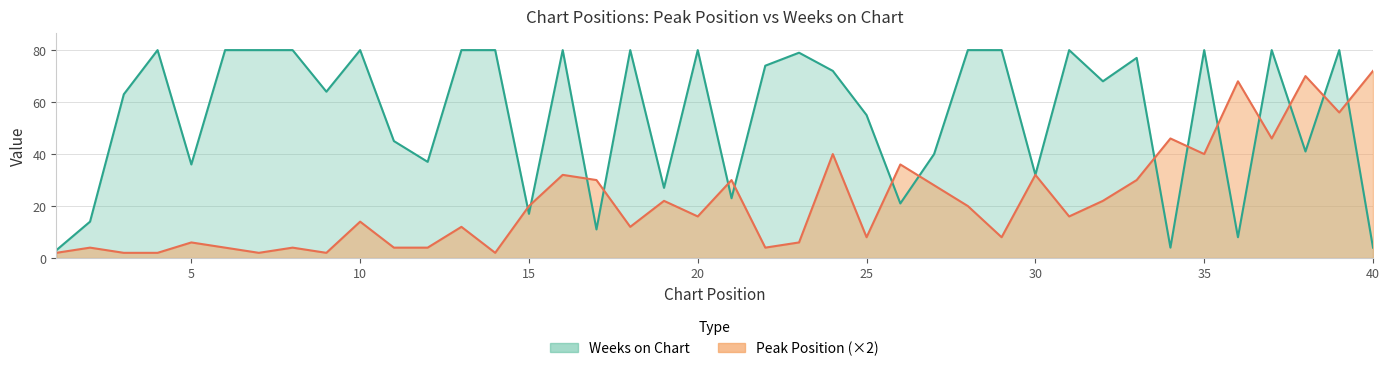

Reading left to right, transcribe all the data shown in this chart.

Peak Position: 2	4	2	2	6	4	2	4	2	14	4	4	12	2	20	32	30	12	22	16	30	4	6	40	8	36	28	20	8	32	16	22	30	46	40	68	46	70	56	72
Weeks on Chart: 3	14	63	80	36	80	80	80	64	80	45	37	80	80	17	80	11	80	27	80	23	74	79	72	55	21	40	80	80	32	80	68	77	4	80	8	80	41	80	4